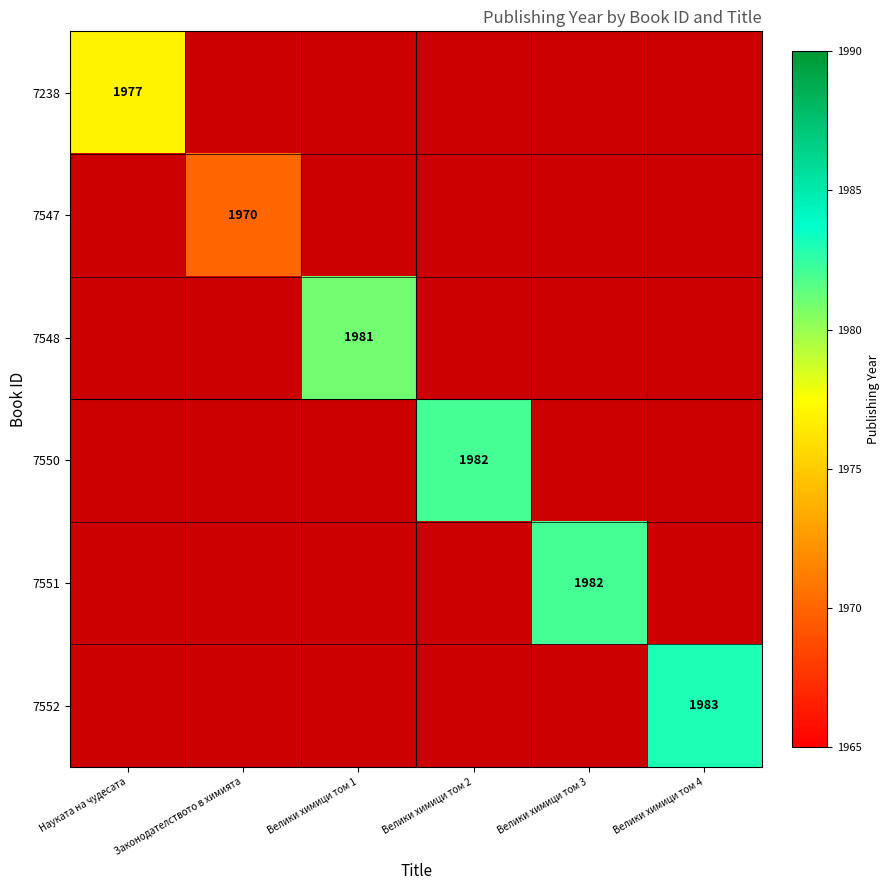

What is the total value across all series at Науката на чудесата?

1977